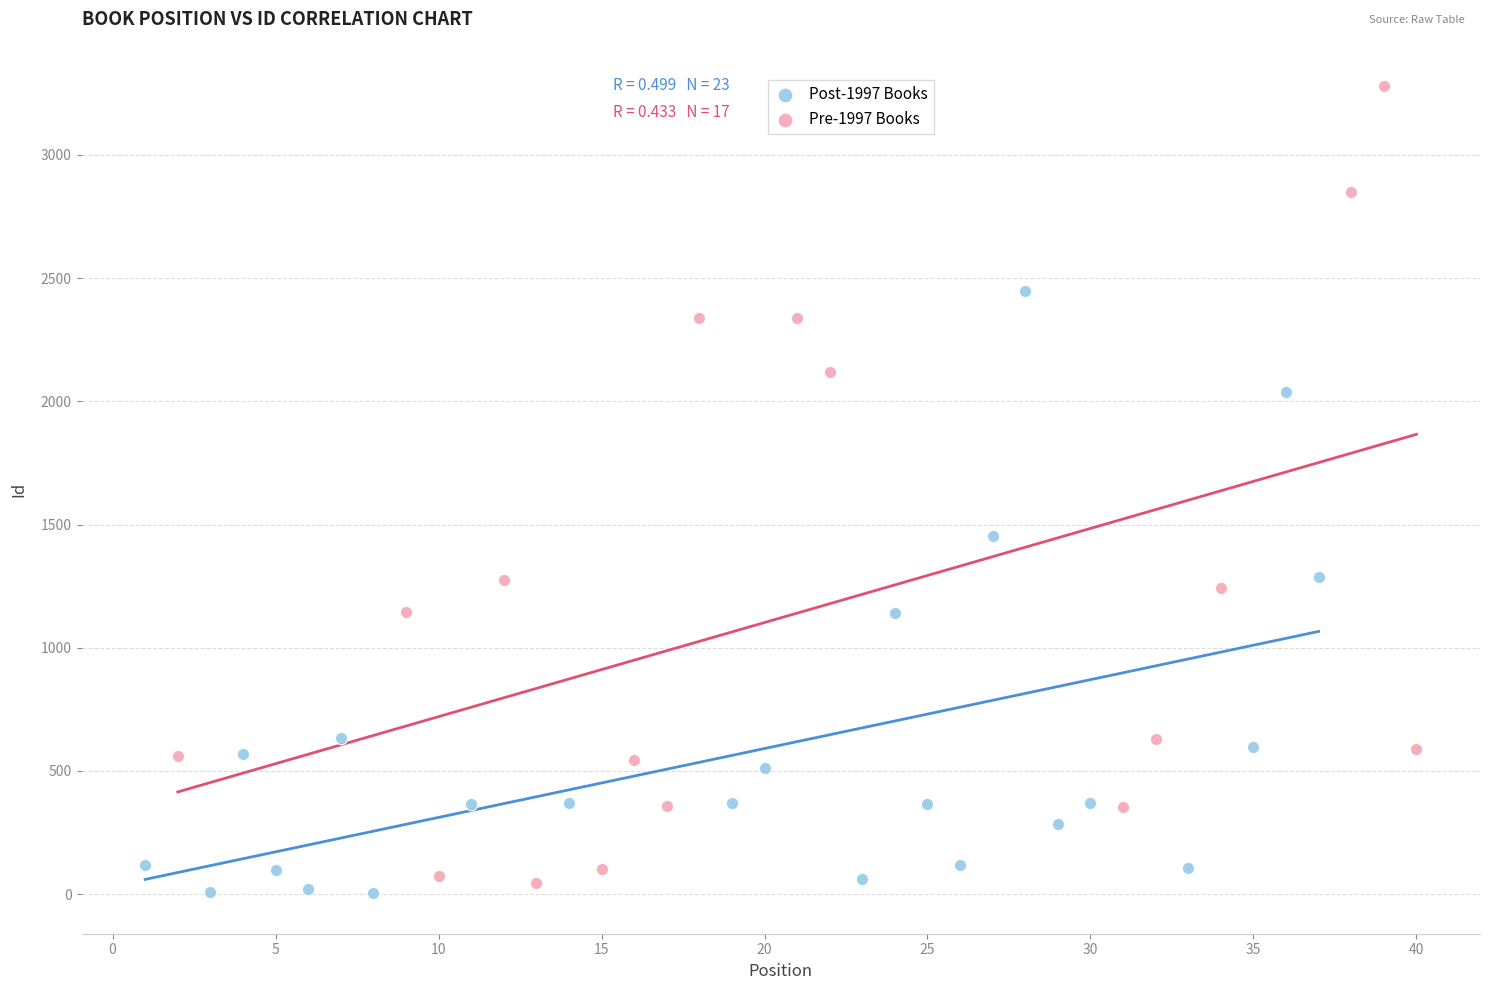

Which series has the widest spread of Y values?

Pre-1997 Books